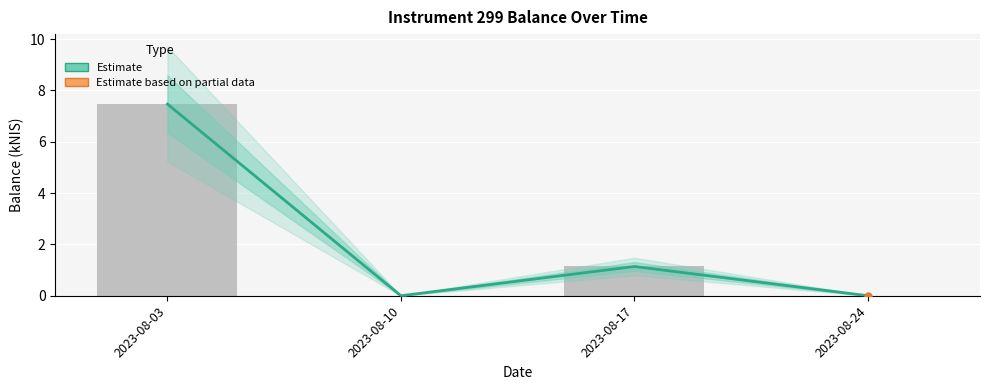

What is the greatest value displayed?

7.5